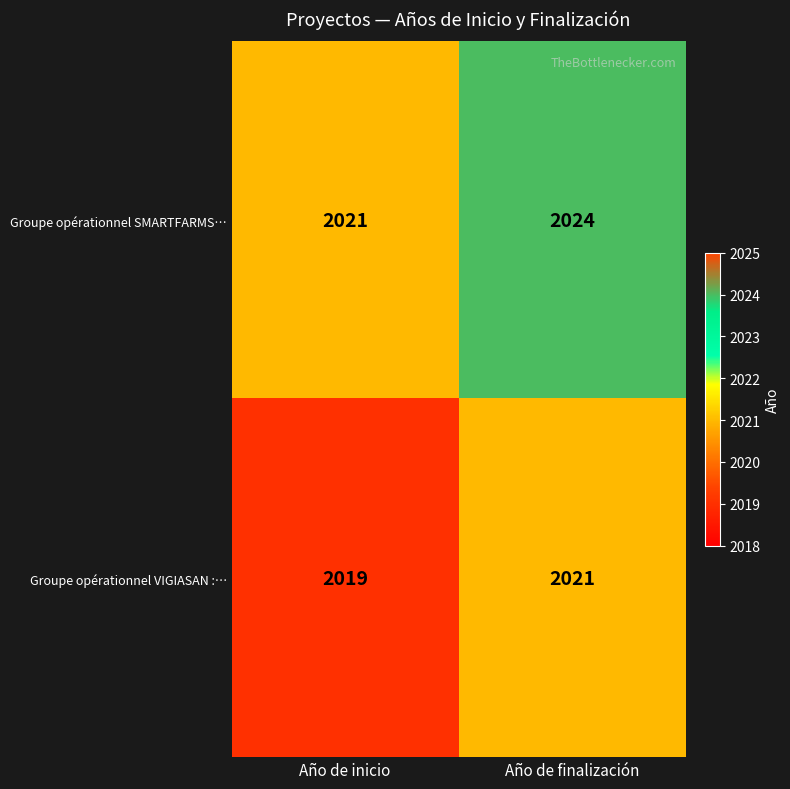

Which series has the widest spread of values?

Groupe opérationnel SMARTFARMS…